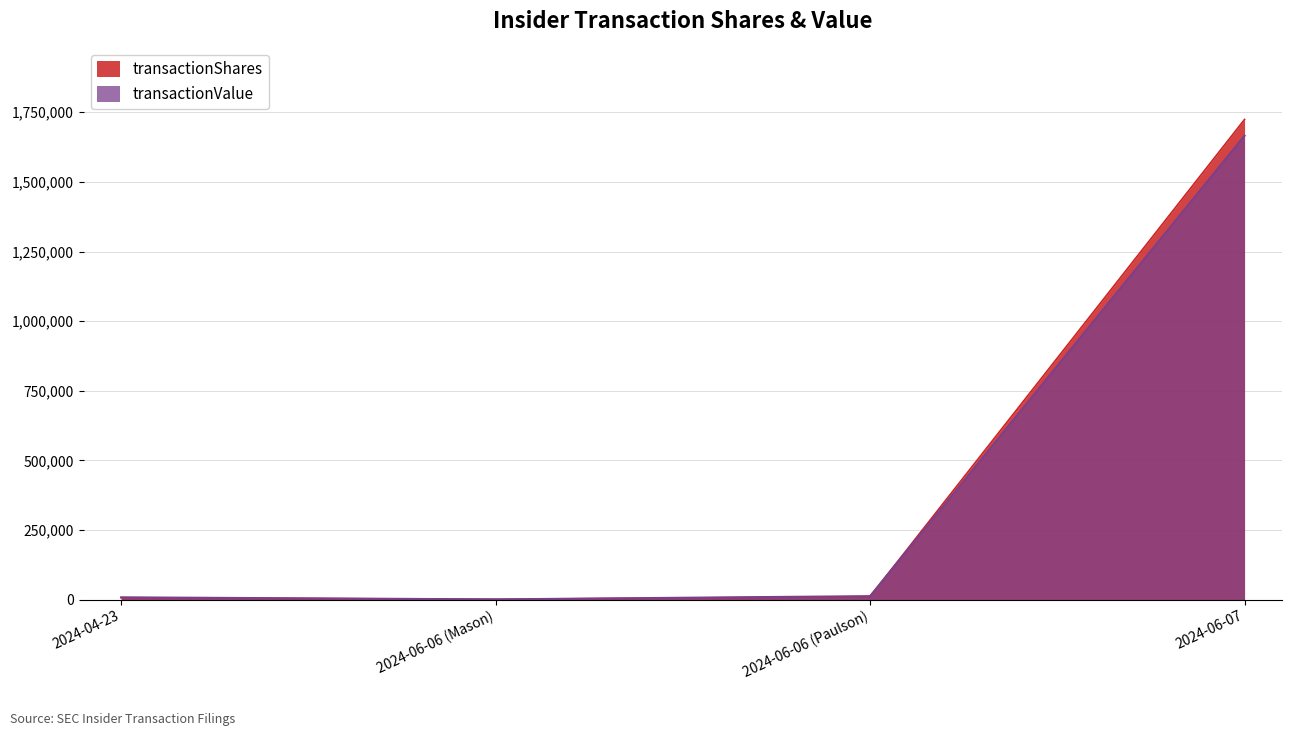

How many data points in transactionShares are less than 10731?

2